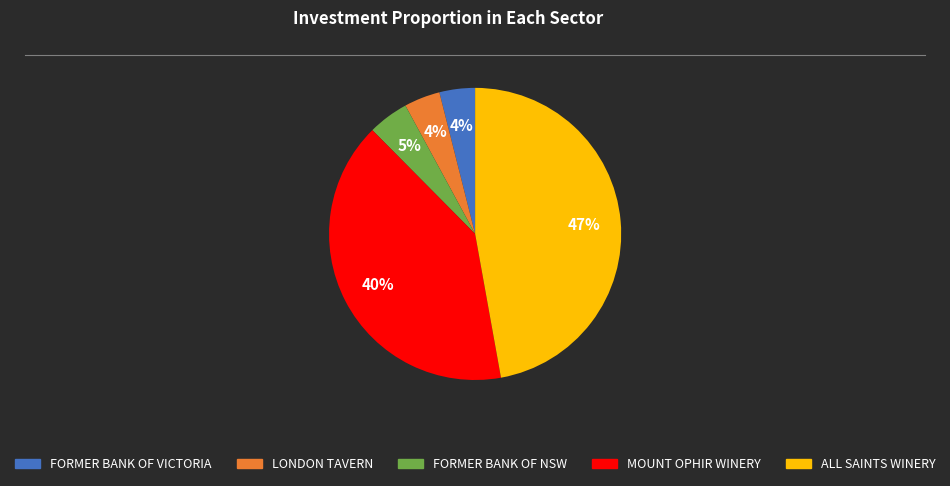

Between MOUNT OPHIR WINERY and LONDON TAVERN, which is larger?

MOUNT OPHIR WINERY